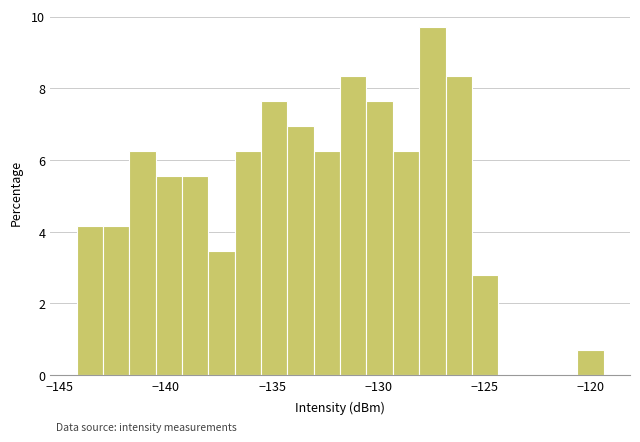

Read against the x-axis, roughly where is the centre of the tallest bar?

-127.5